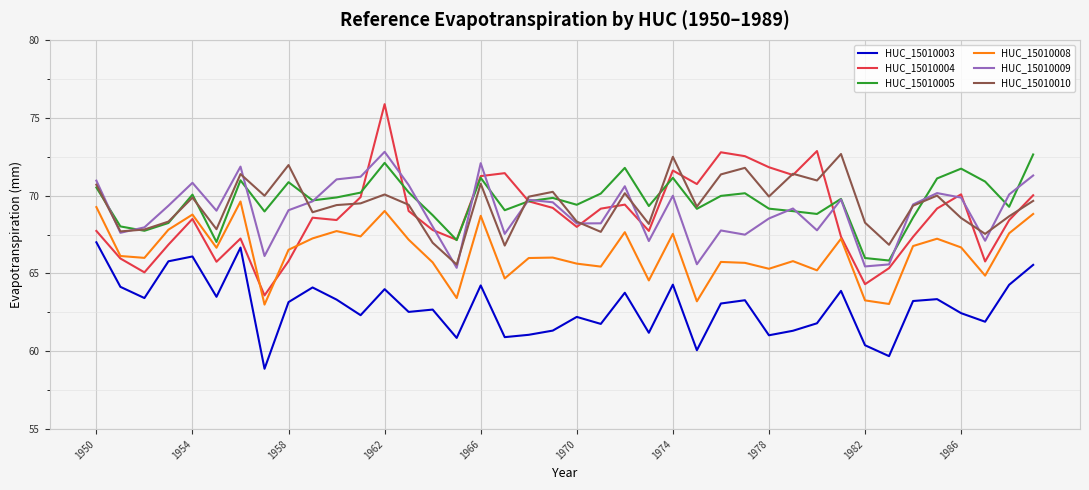

What is the highest value of the HUC_15010003 series?

67.0